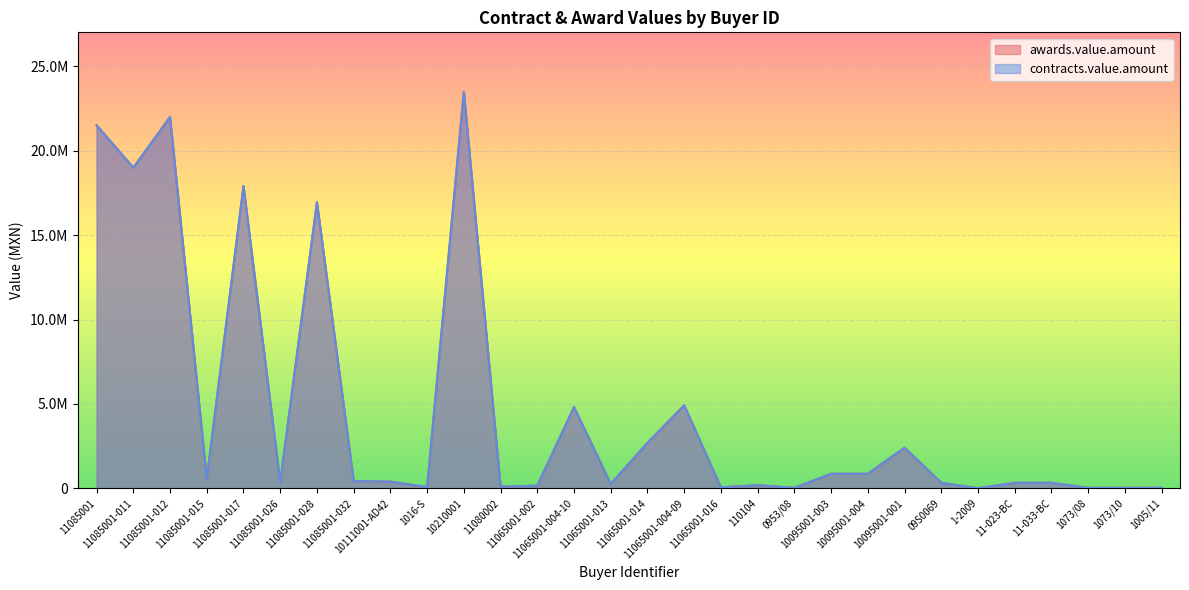

The value of contracts.value.amount at 11085001-012 is 22000000.0. True or false?

True